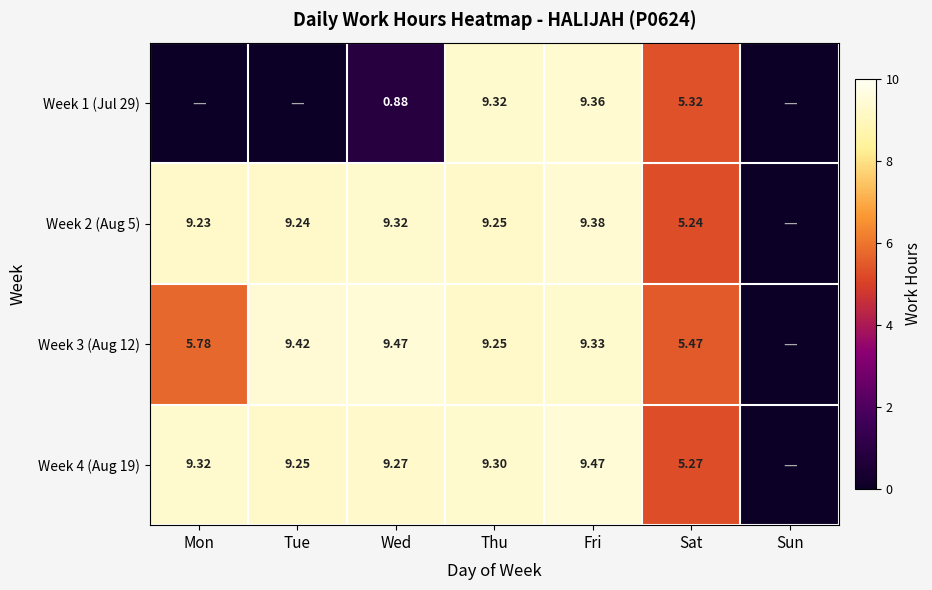

Count the number of data series in this chart.

4